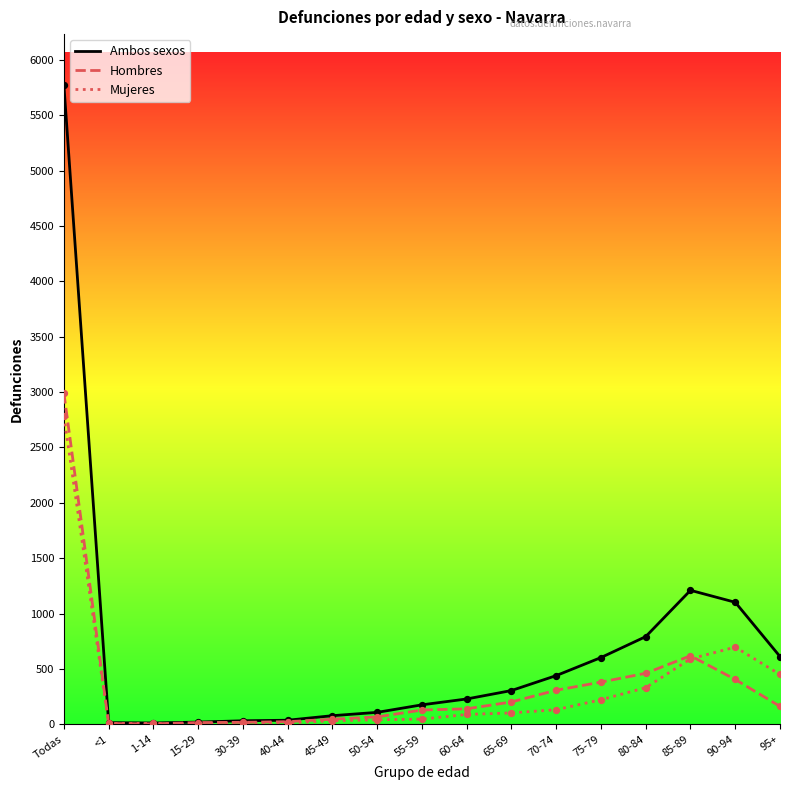

Which series changed the most between 85-89 and 95+?

Ambos sexos